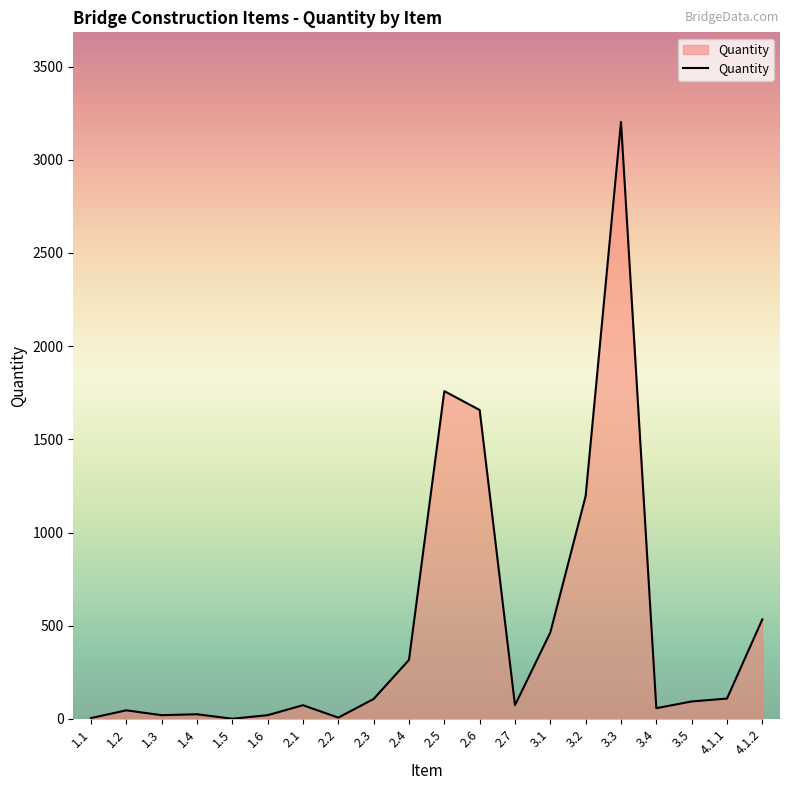

Does the chart have visible grid lines?

No